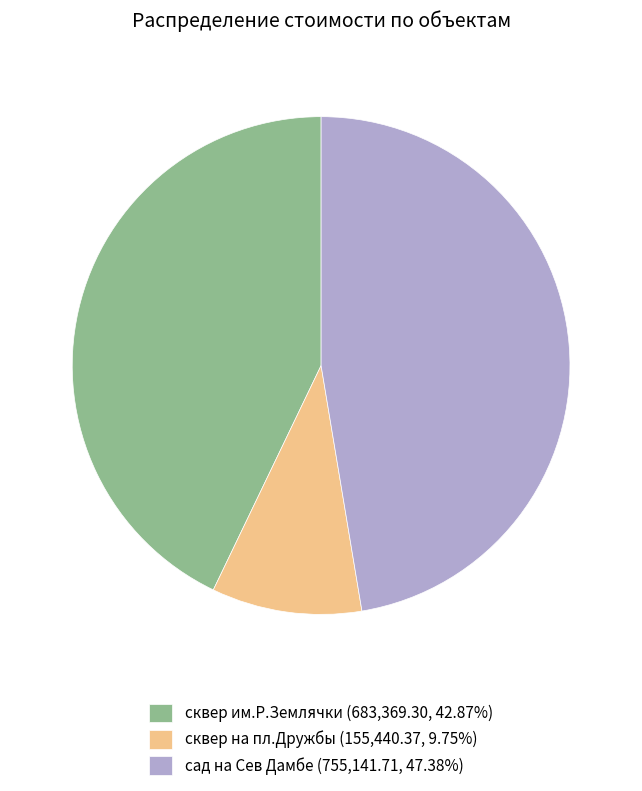

Does сквер им.Р.Землячки (683,369.30, 42.87%) represent more than half of the total?

No